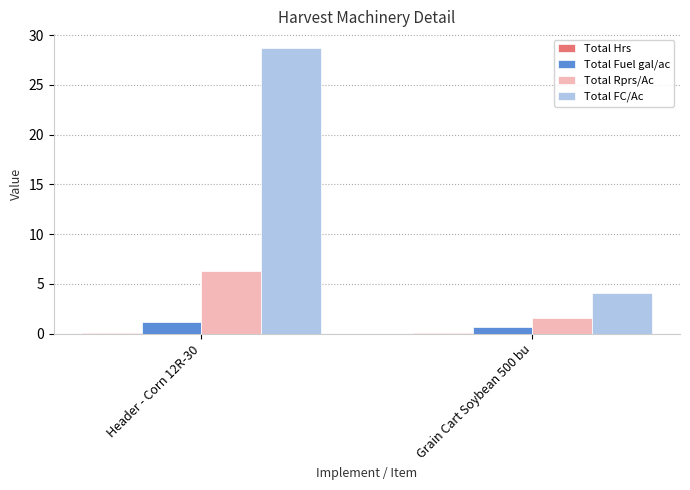

How many groups of bars are there?

2